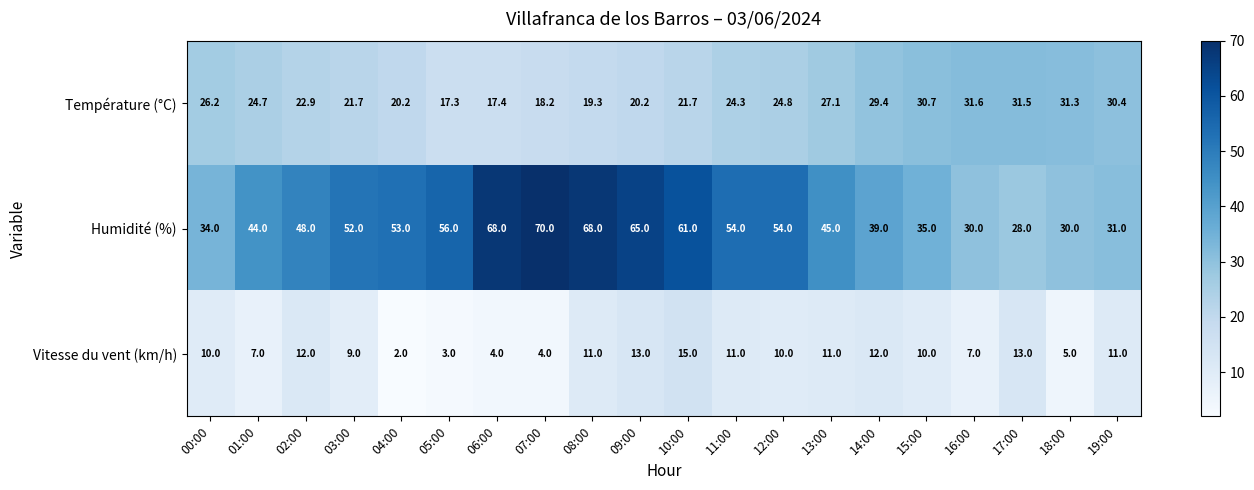

What is the total value across all series at 03:00?

82.7